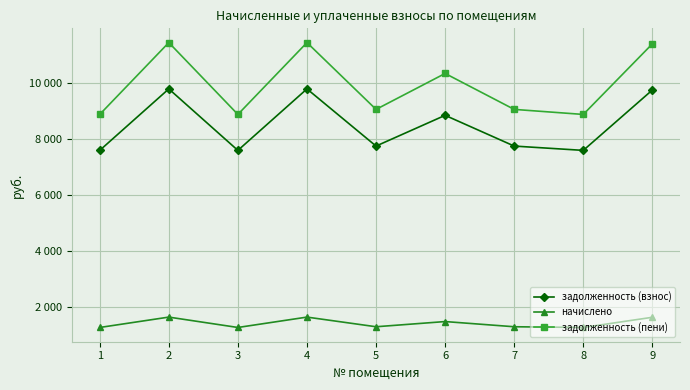

Is this an area chart (filled region under the line)?

No